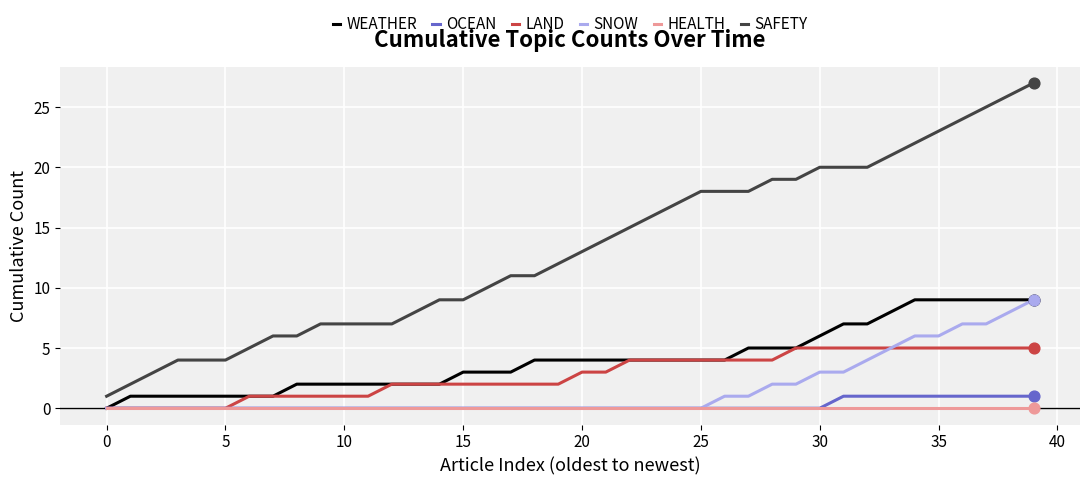

Which series has the largest total across all categories?

SAFETY